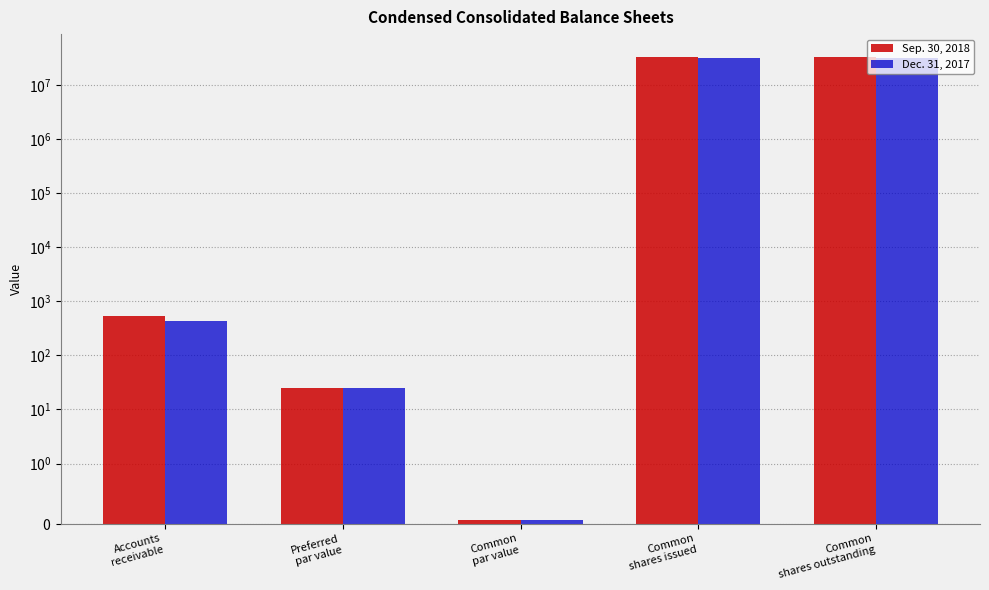

Is the value of Sep. 30, 2018 at Common
par value greater than the value of Dec. 31, 2017 at Accounts
receivable?

No